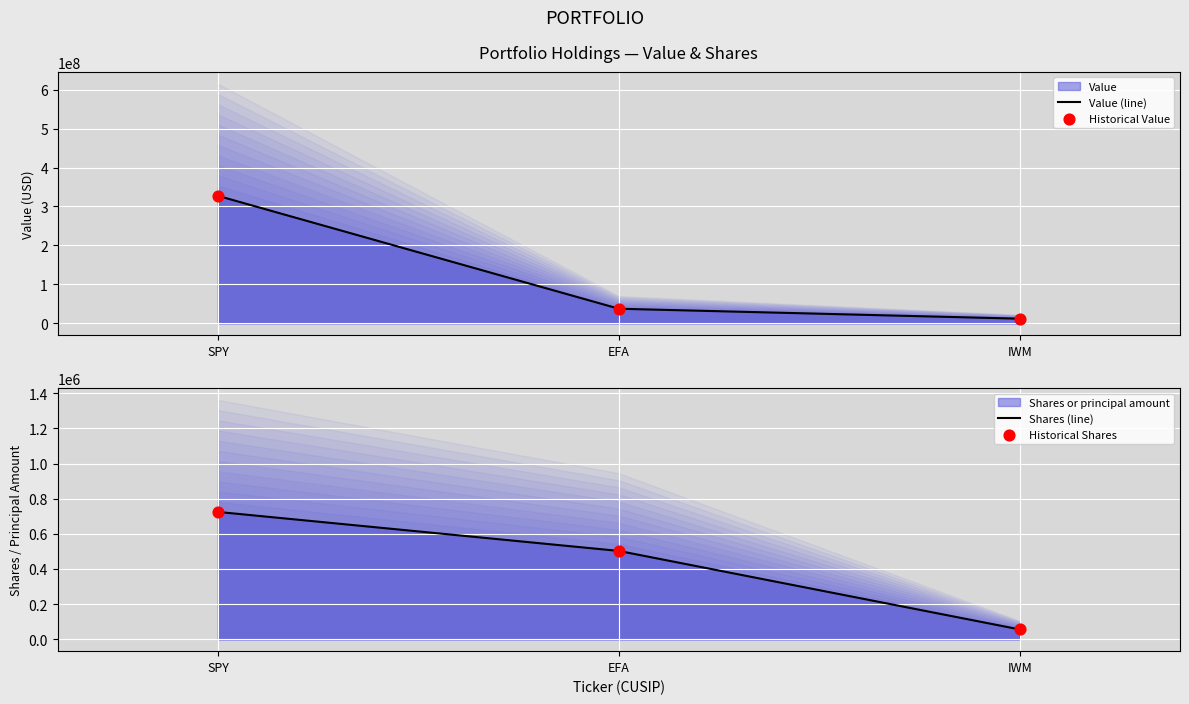

At which category is the sum across all series the highest?

SPY